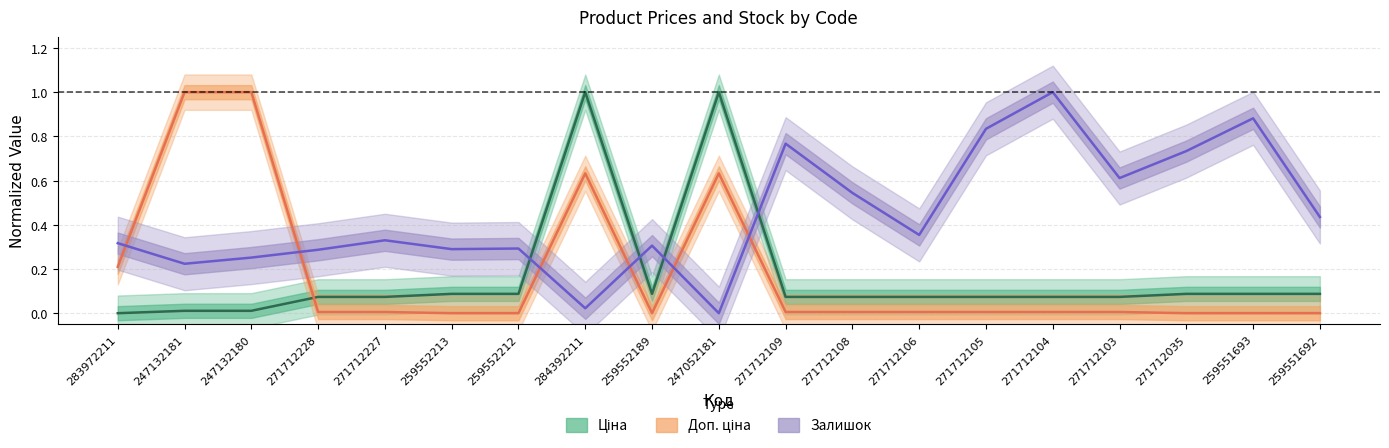

What is the label of the 11th point from the right?

259552189